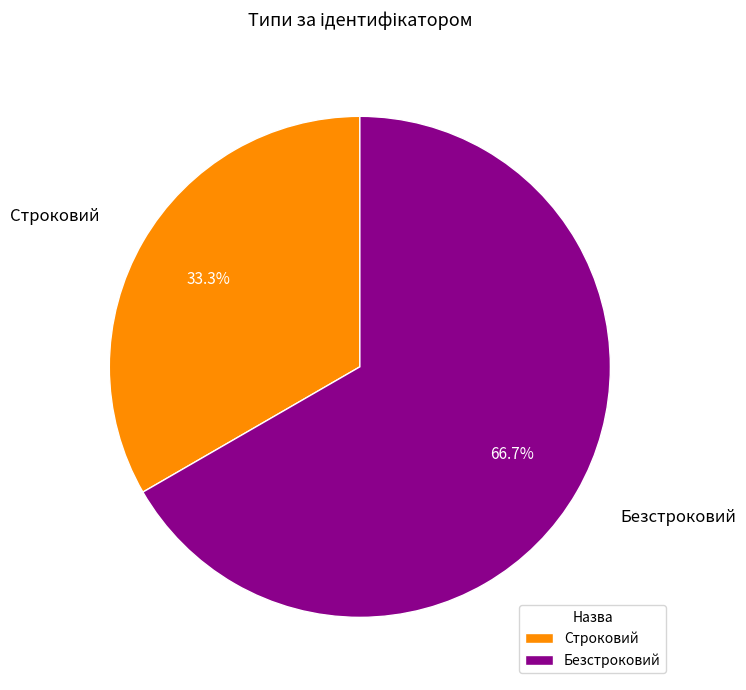

Which category has the biggest portion of the pie?

Безстроковий